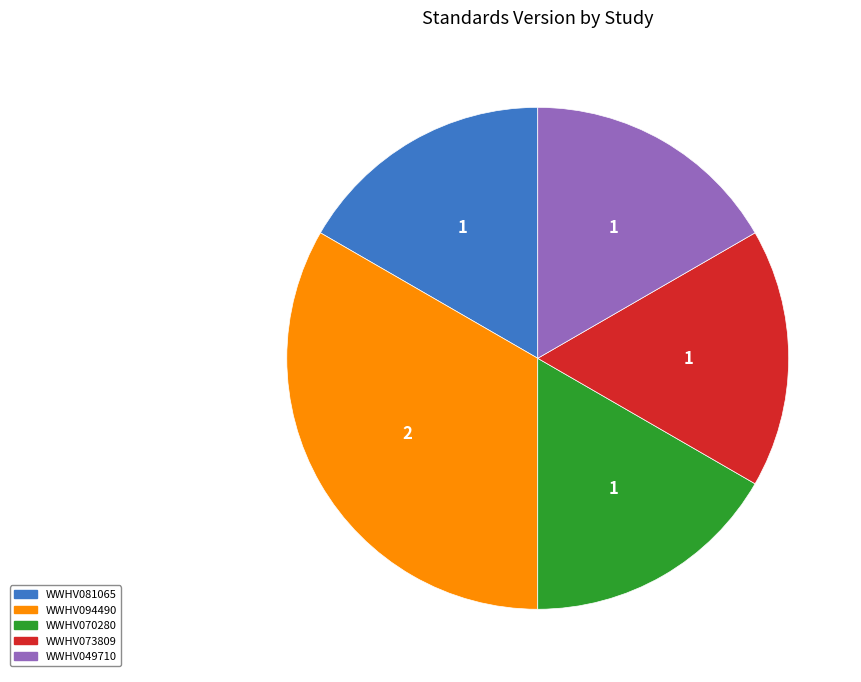

Which slice is the largest?

WWHV094490